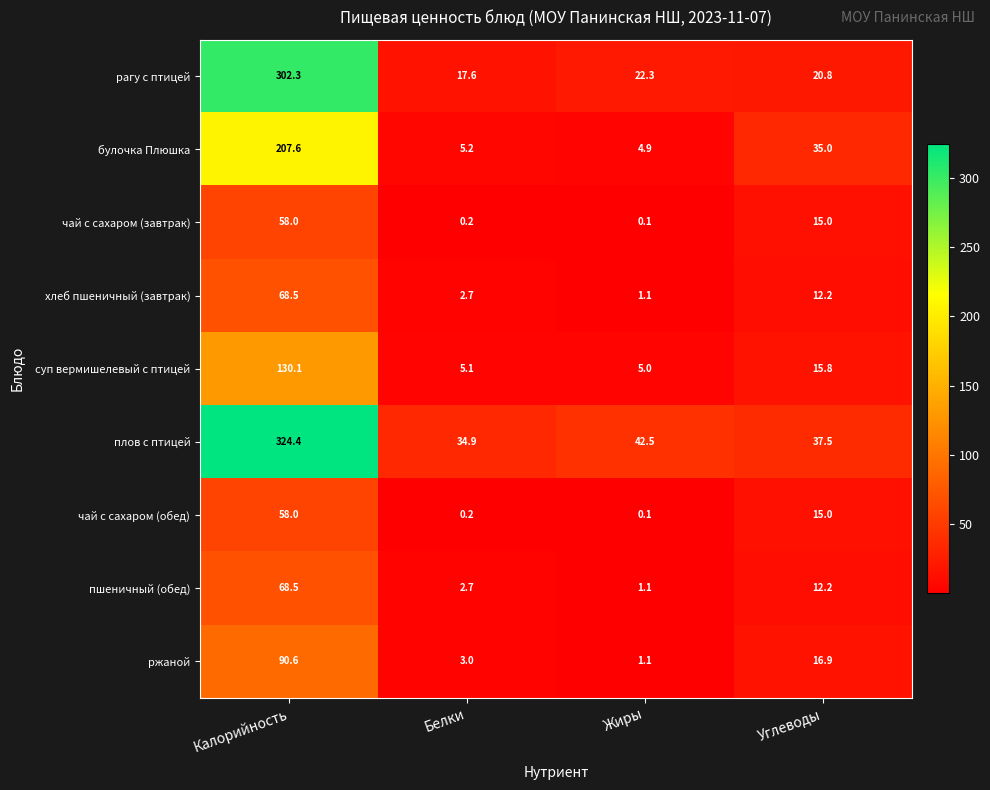

How many values in the хлеб пшеничный (завтрак) series exceed 12?

2